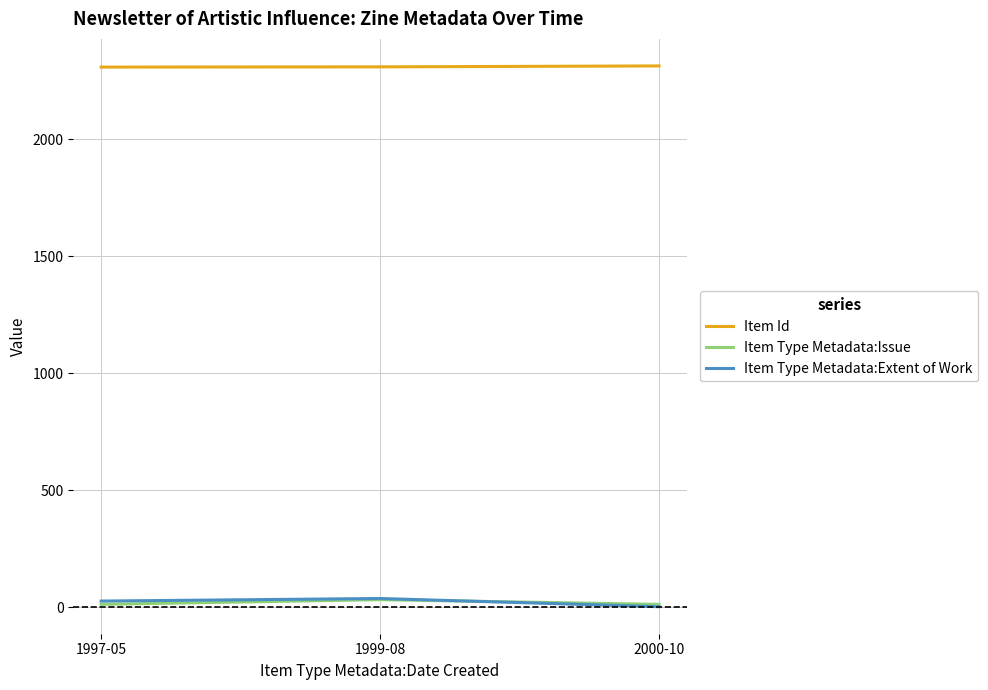

What position from the right is 1997-05?

3